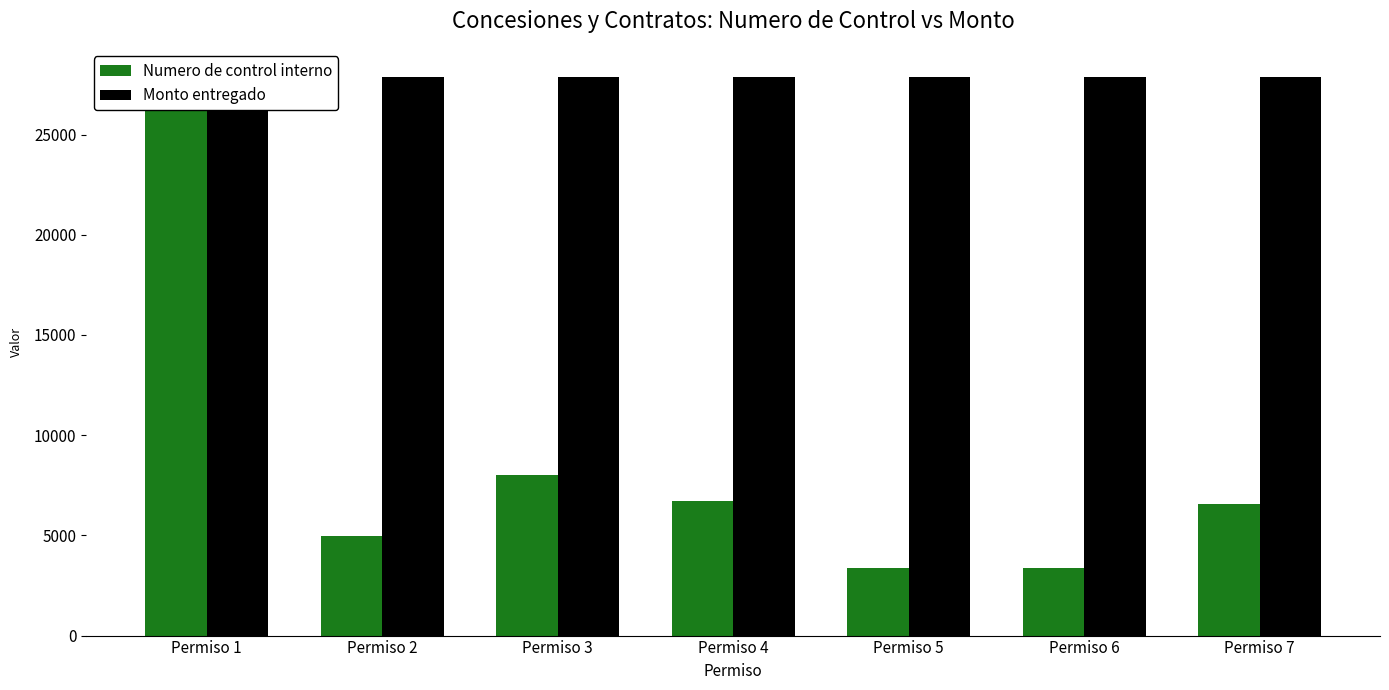

The value of Numero de control interno at Permiso 4 is 6739. True or false?

True